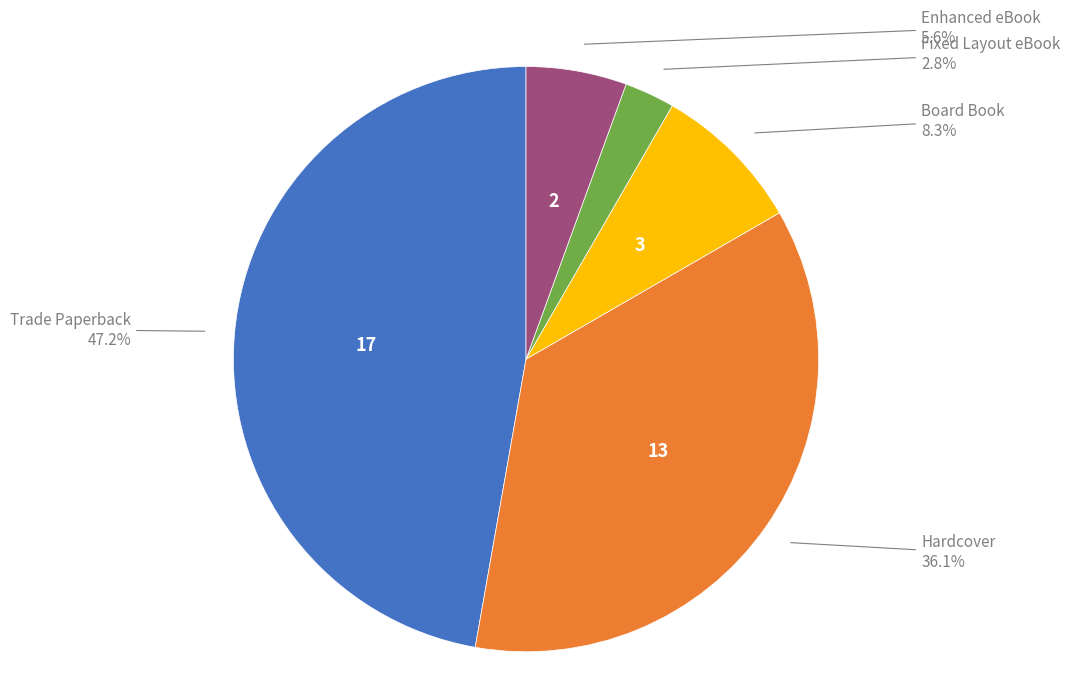

How many slices are in this pie chart?

5